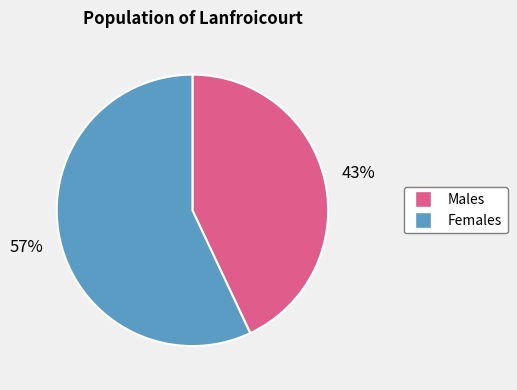

To the nearest percent, what is the difference between the largest and smallest slice percentages?

14%